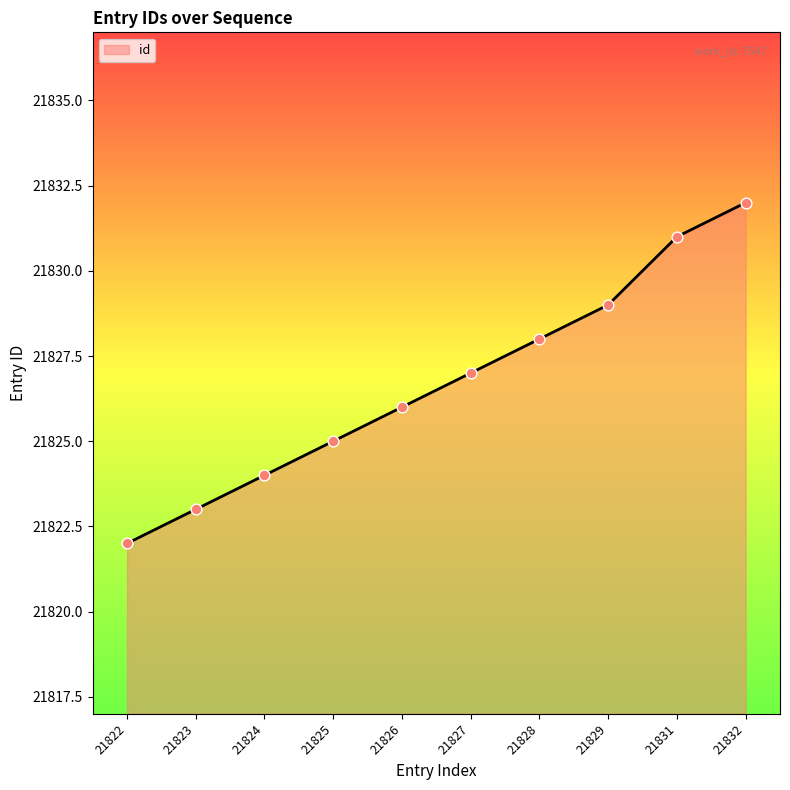

What is the change in value from 21829 to 21831?

+2